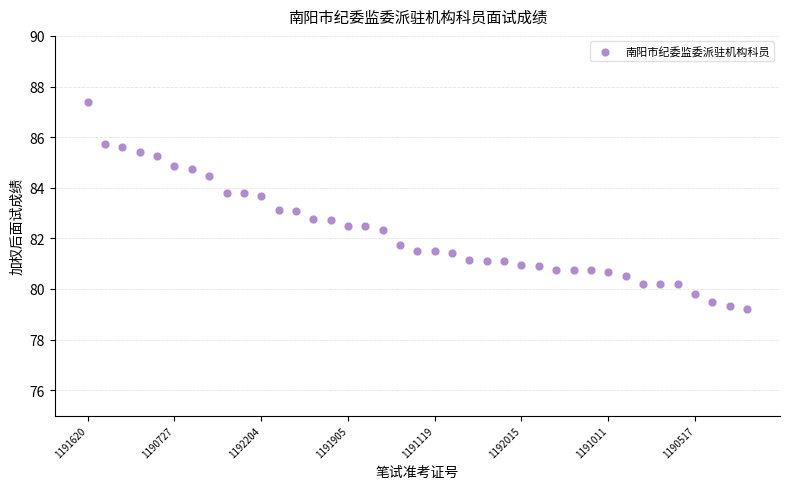

What is the range of Y values (max minus min)?

8.2